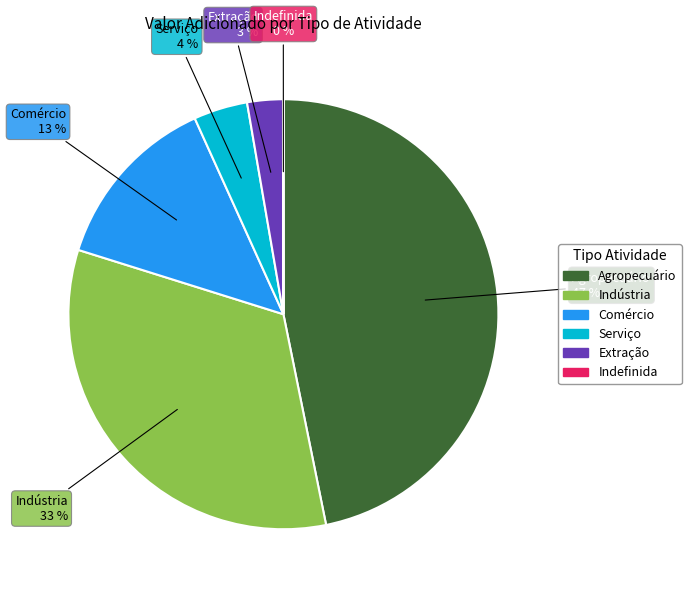

Between Agropecuário and Comércio, which is larger?

Agropecuário